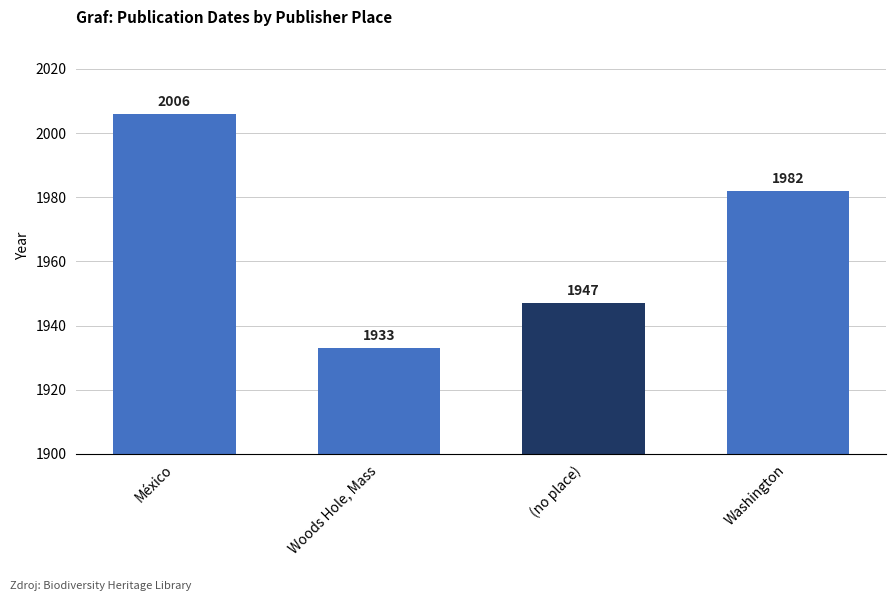

How many distinct data groups are displayed?

1